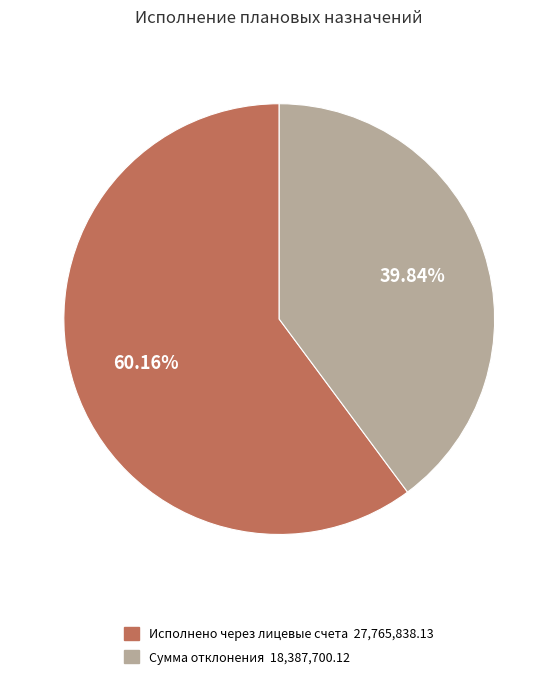

Does any single category account for the majority?

Yes